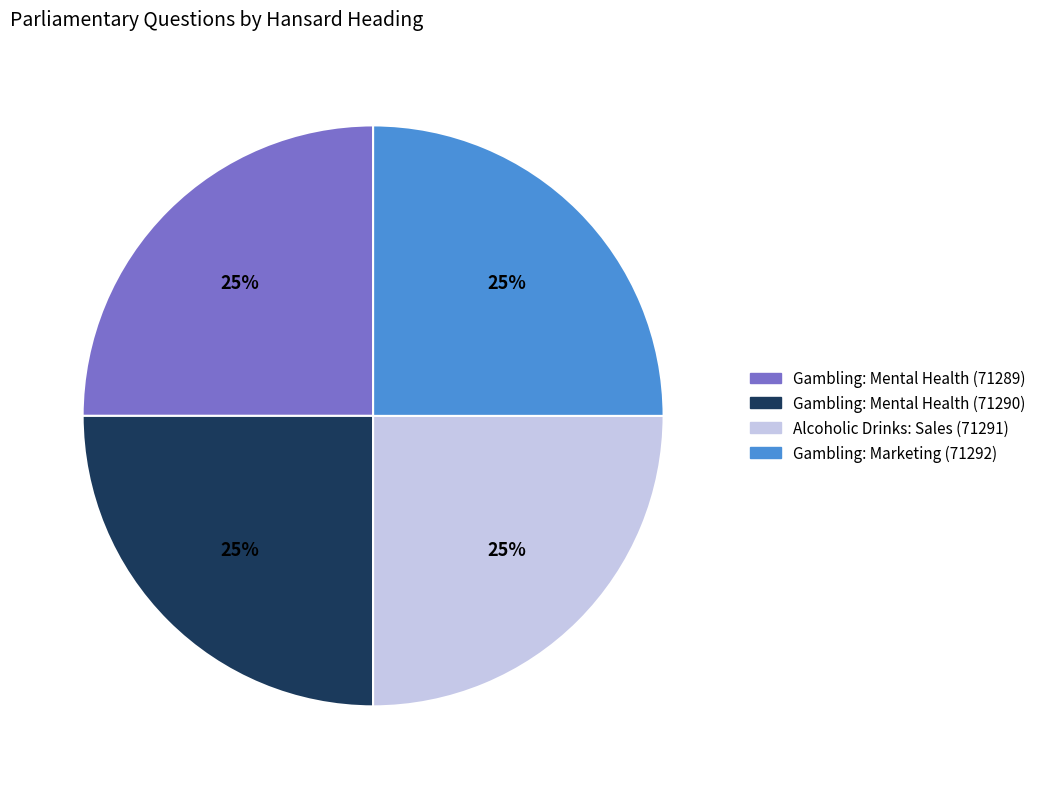

Is Gambling: Mental Health (71289) the majority of the pie?

No